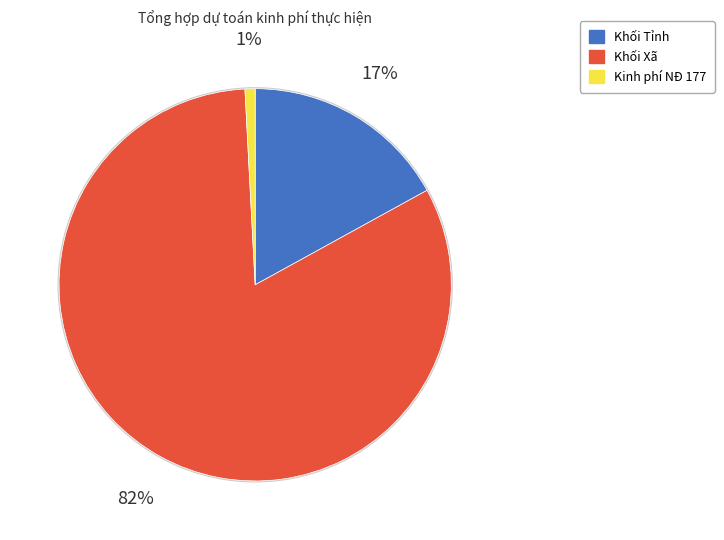

What percentage is the Khối Xã slice, to the nearest percent?

82%